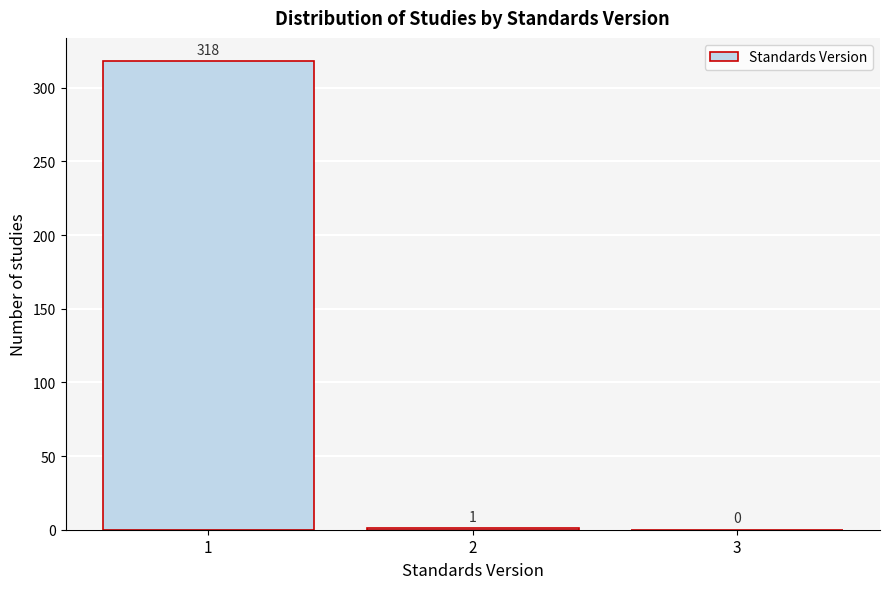

Reading left to right, transcribe all the data shown in this chart.

1=318	2=1	3=0